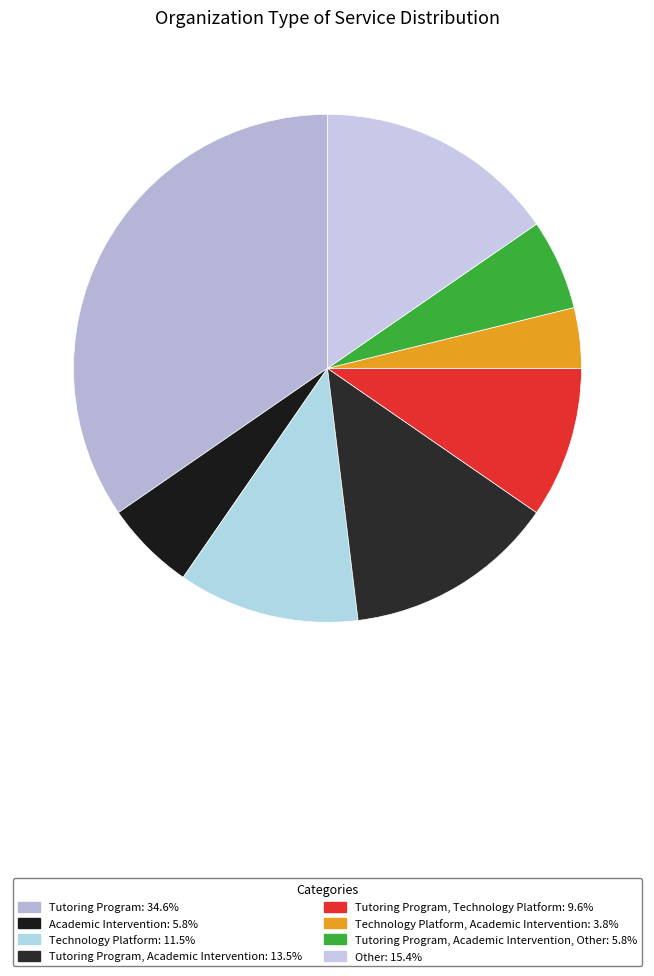

Count the number of slices in the pie.

8